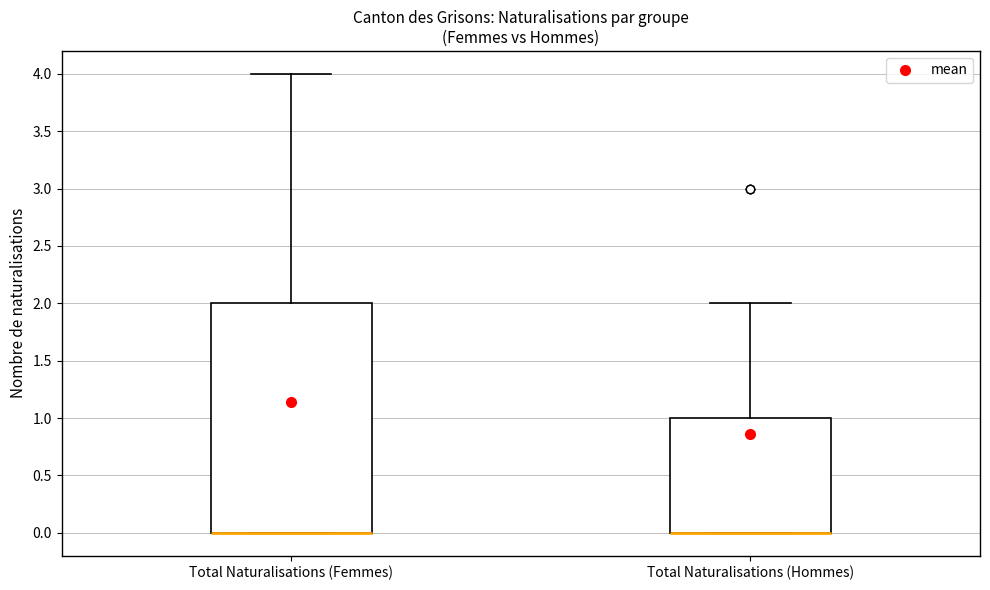

Where does the upper whisker of the box for Total Naturalisations (Femmes) end on the y-axis? The values are not printed on the chart, so give them approximately, as read against the axis.

4